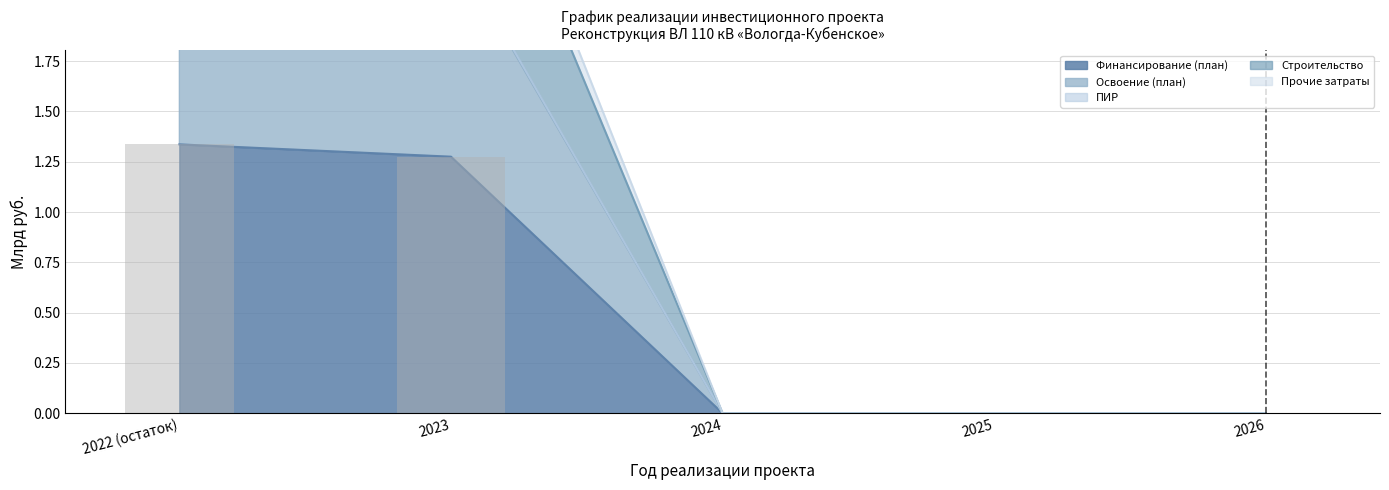

Between 2023 and 2022 (остаток), which is larger?

2022 (остаток)